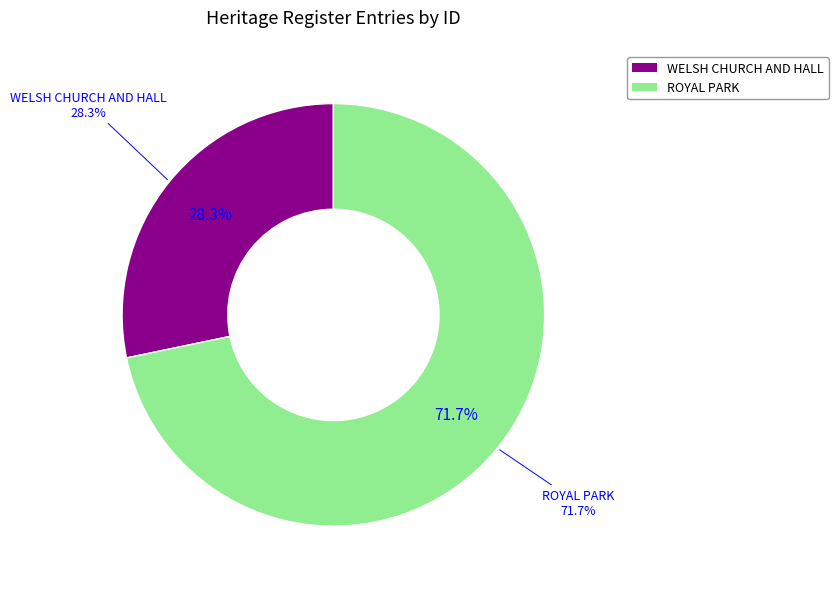

Is there a majority slice in this chart?

Yes